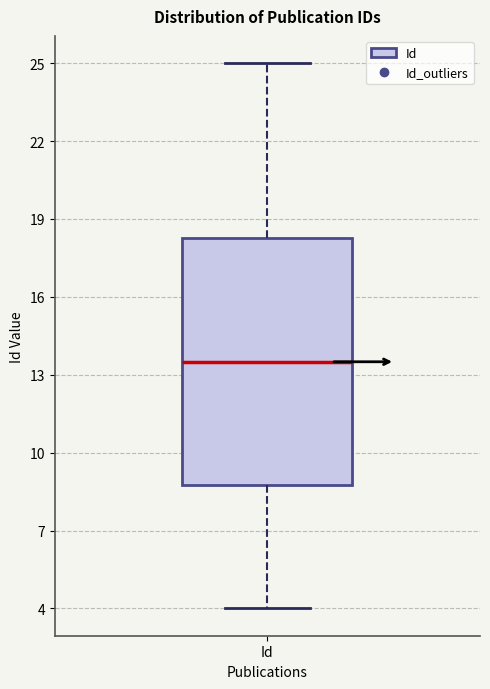

Read this box plot against the y-axis: the position of the median line, the range covered by the box, and the ends of both whiskers. The values are not printed on the chart, so give them approximately, as read against the axis.

median 13.5, box 9.0 to 18.5, whiskers 4.0 to 25.0